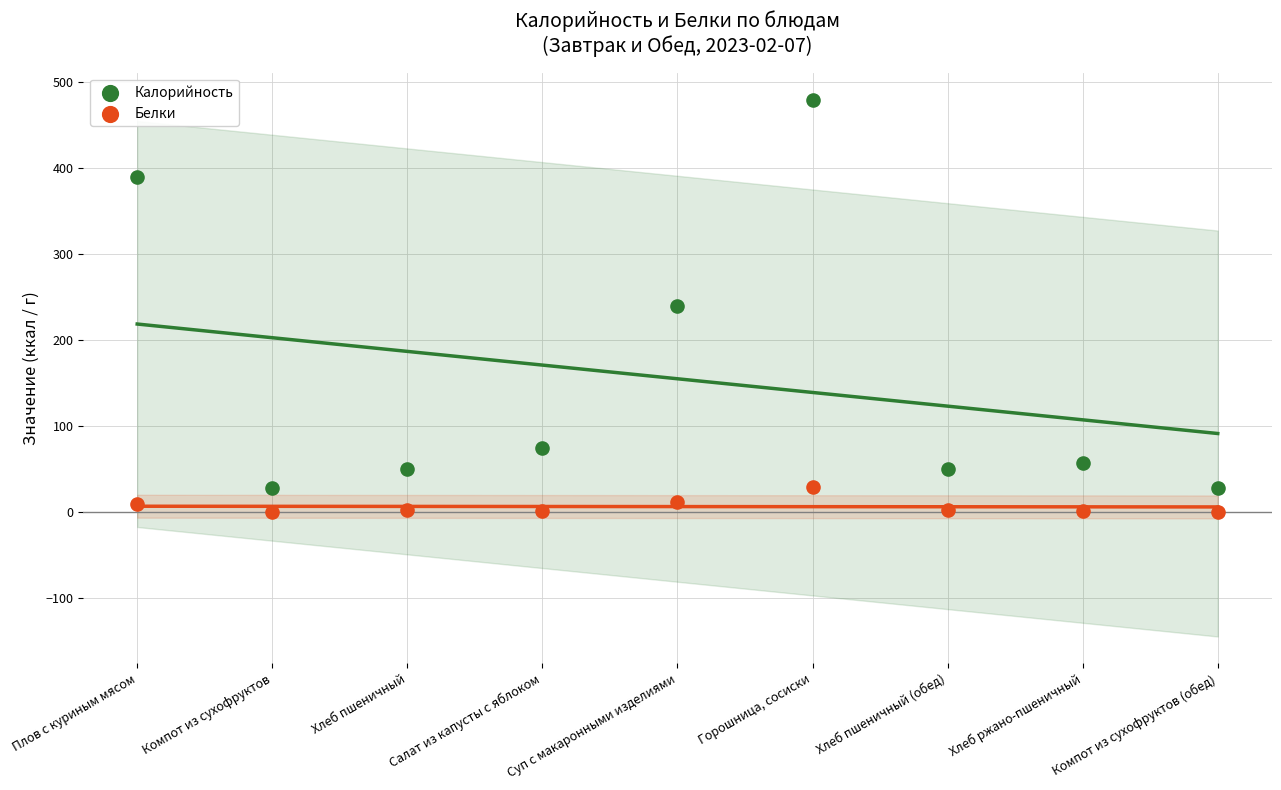

What are all the series names shown in the legend?

Калорийность, Белки